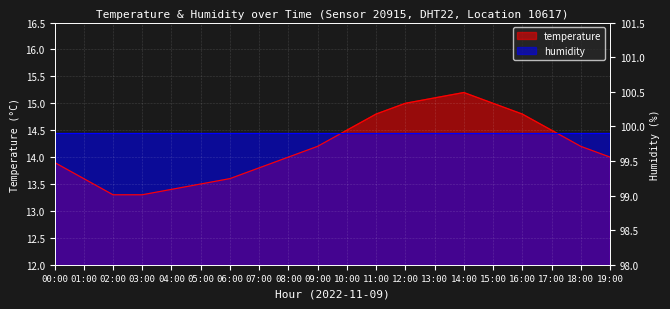

List the labels in order of value, largest first.

14:00, 13:00, 12:00, 15:00, 11:00, 16:00, 10:00, 17:00, 09:00, 18:00, 08:00, 19:00, 00:00, 07:00, 01:00, 06:00, 05:00, 04:00, 02:00, 03:00